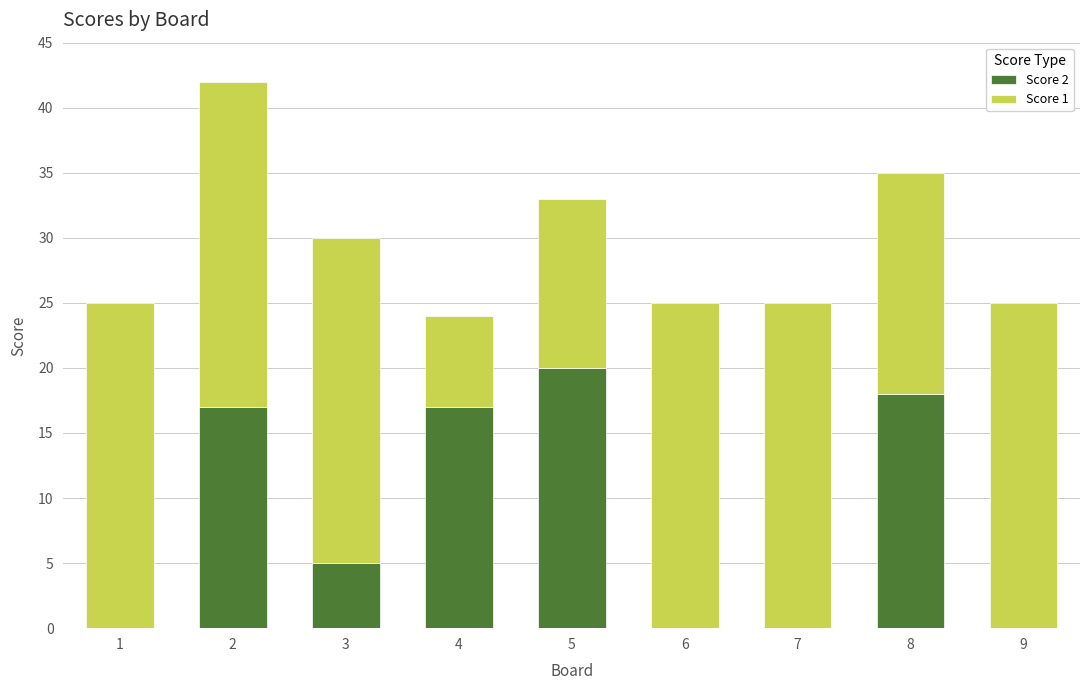

Is it true that Score 2 equals 11 at 8?

False